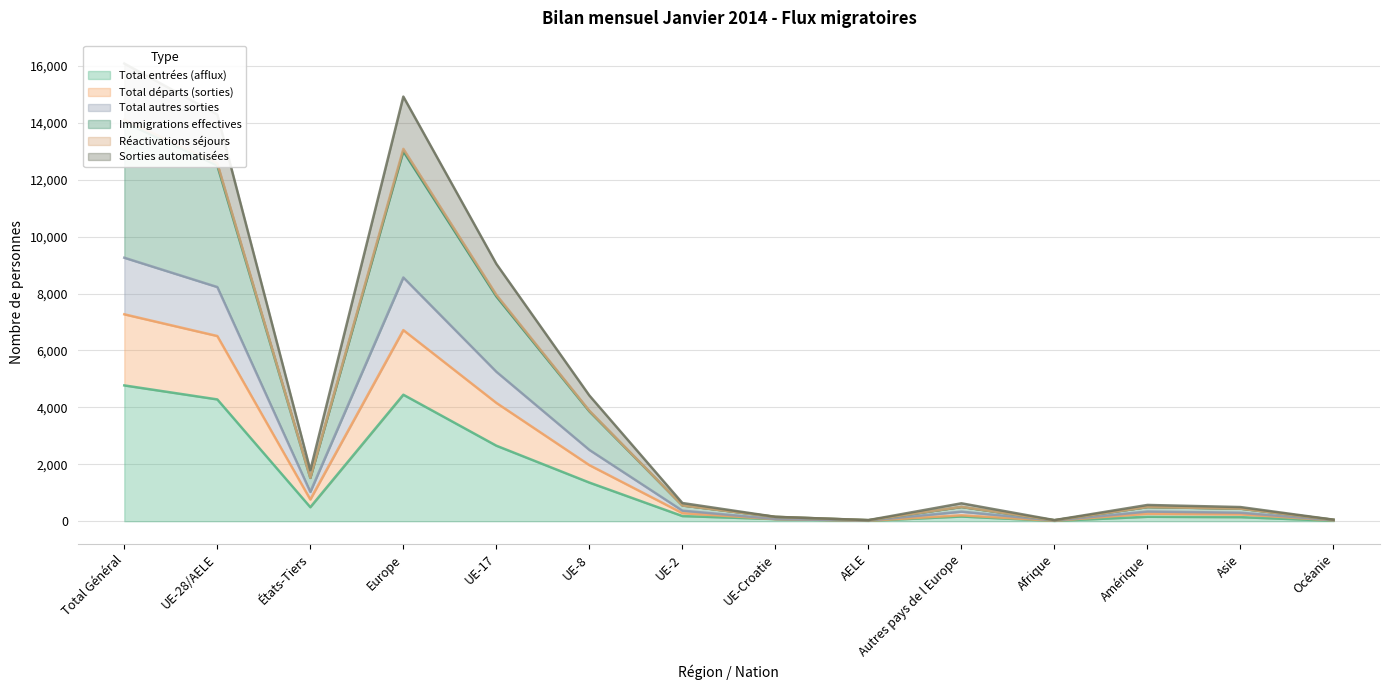

At which label is Total entrées (afflux) closest to 2391?

UE-17